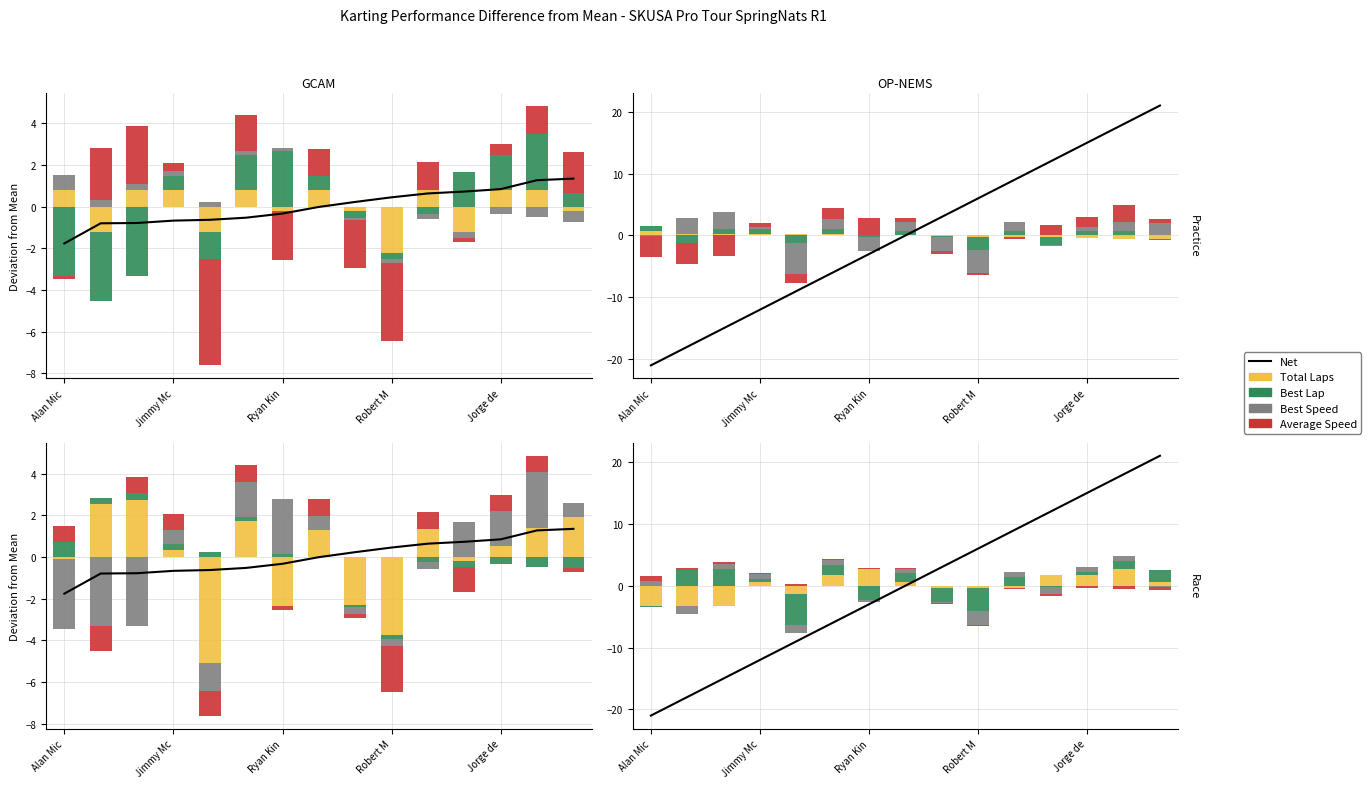

Is it true that Best Speed equals 0.1 at Ryan Kin?

True